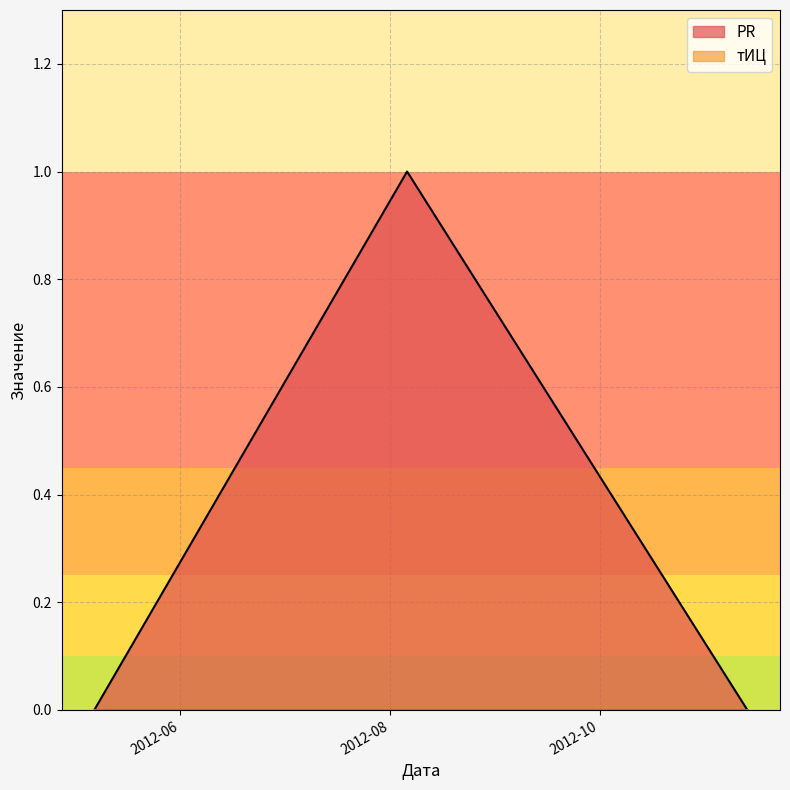

Rank the categories by value from lowest to highest.

2012-05-07, 2012-11-13, 2012-08-06